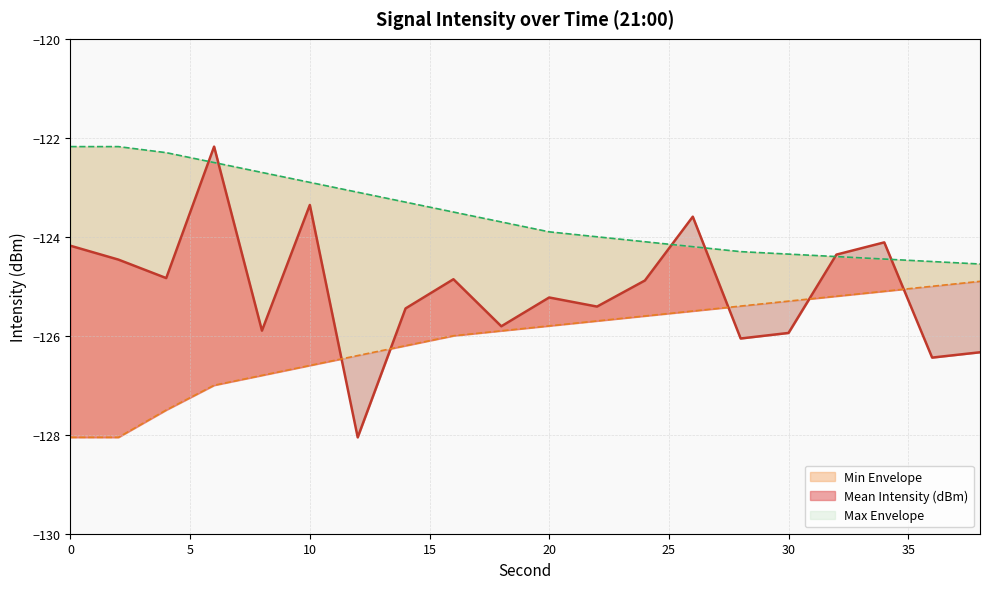

Which has a higher value, 38 or 8?

8